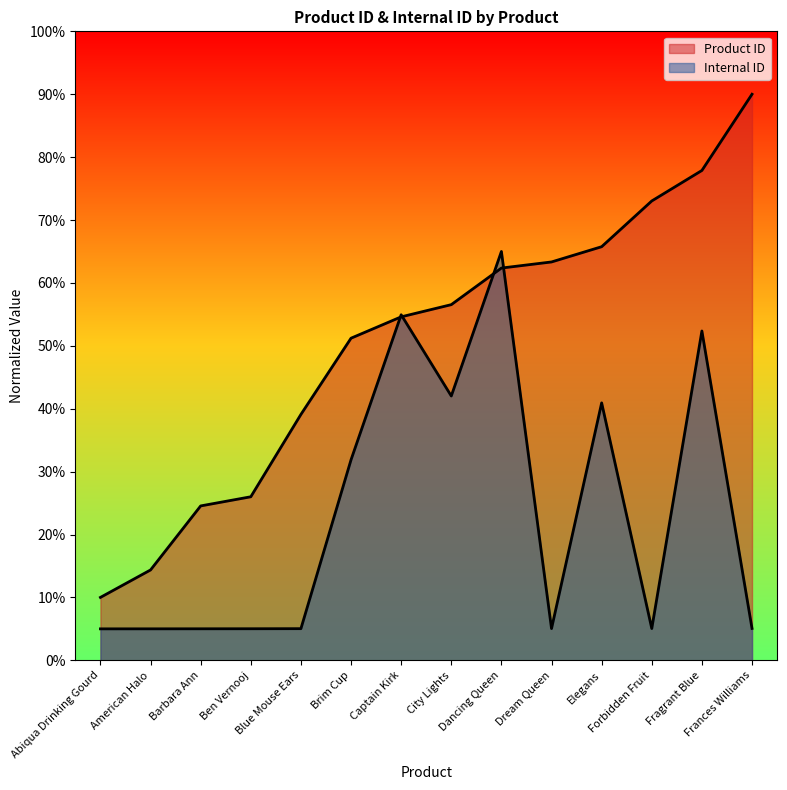

Where do Product ID and Internal ID first cross each other?

Brim Cup and Captain Kirk